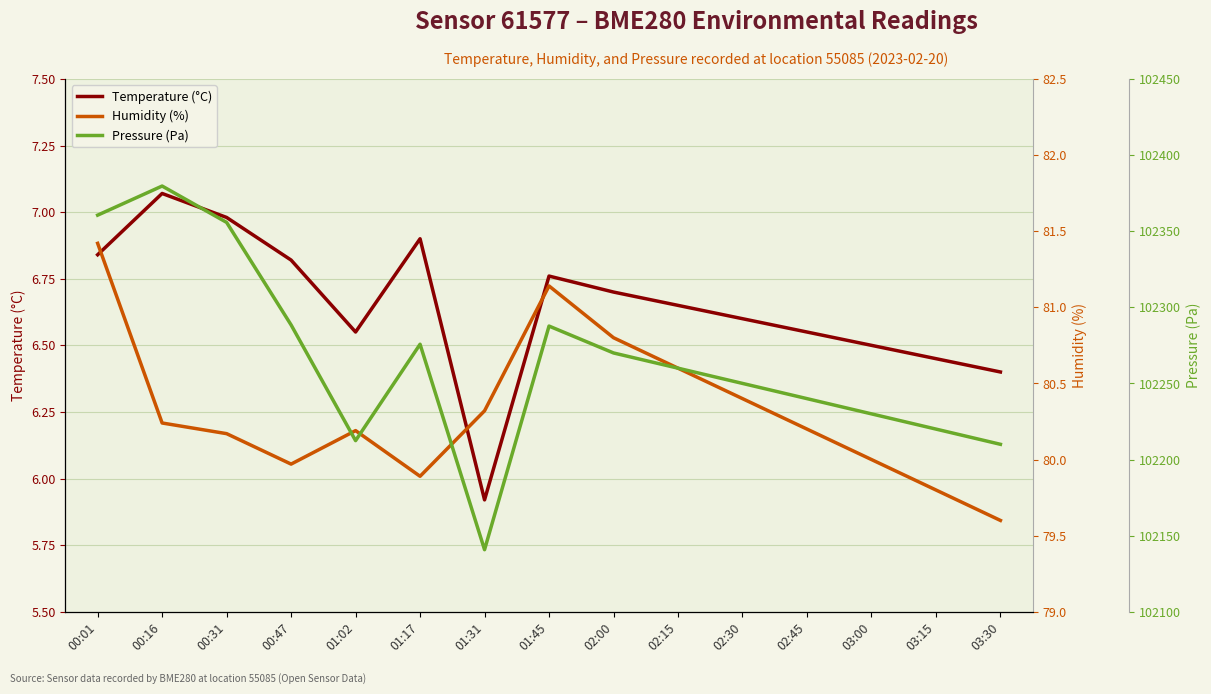

True or false: Temperature (°C) and Humidity (%) intersect in this chart.

False